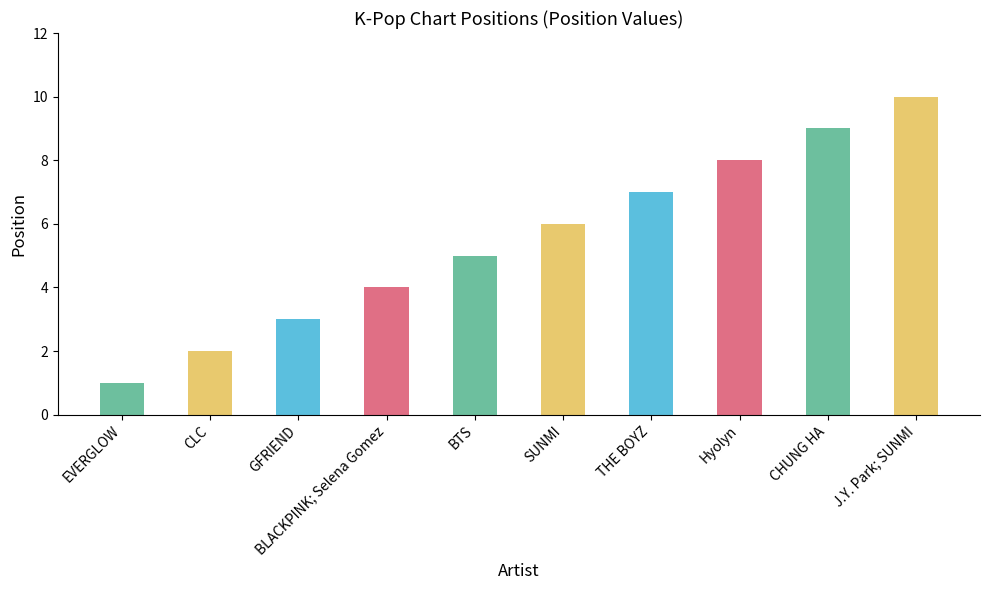

How many values are below 6?

5